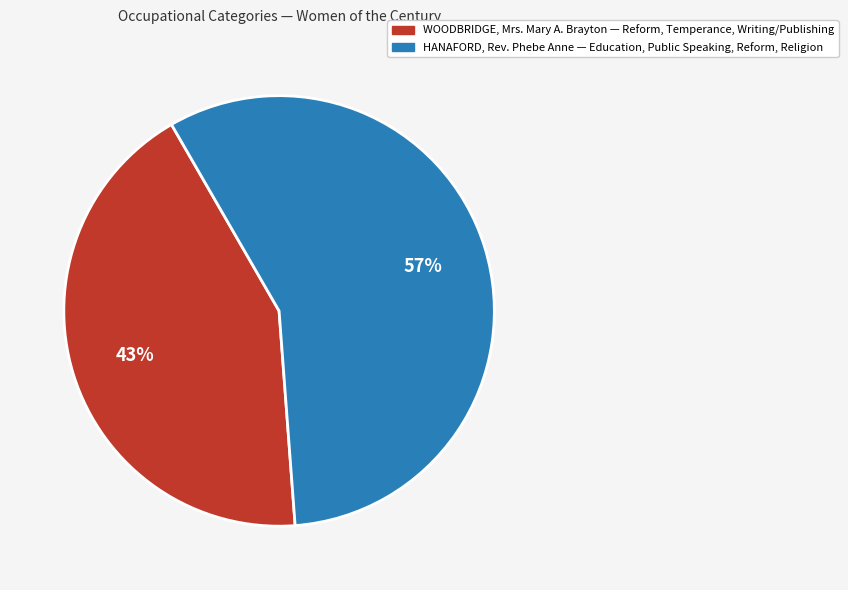

How many slices are in this pie chart?

2